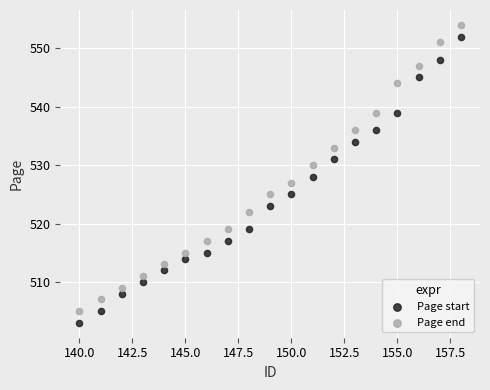

What is the X range (max minus min) for the scatter plot?

18